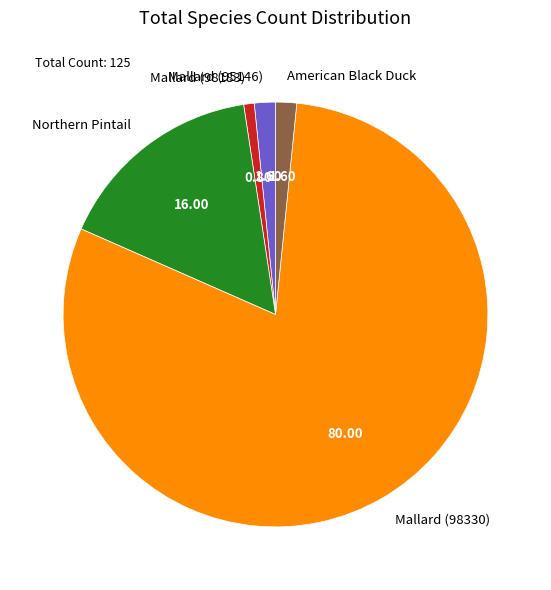

Does any single category account for the majority?

Yes